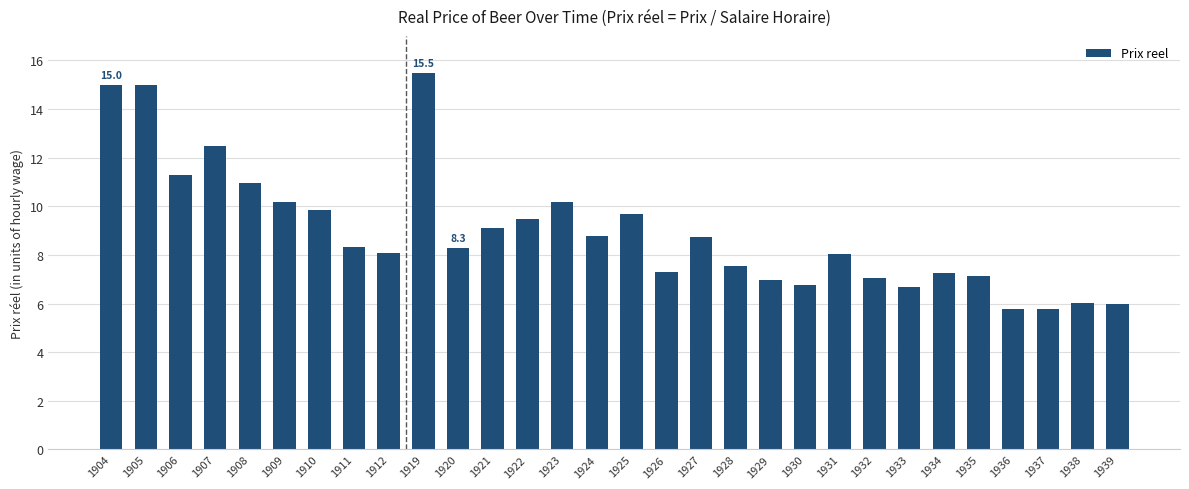

What is the greatest value displayed?

15.5